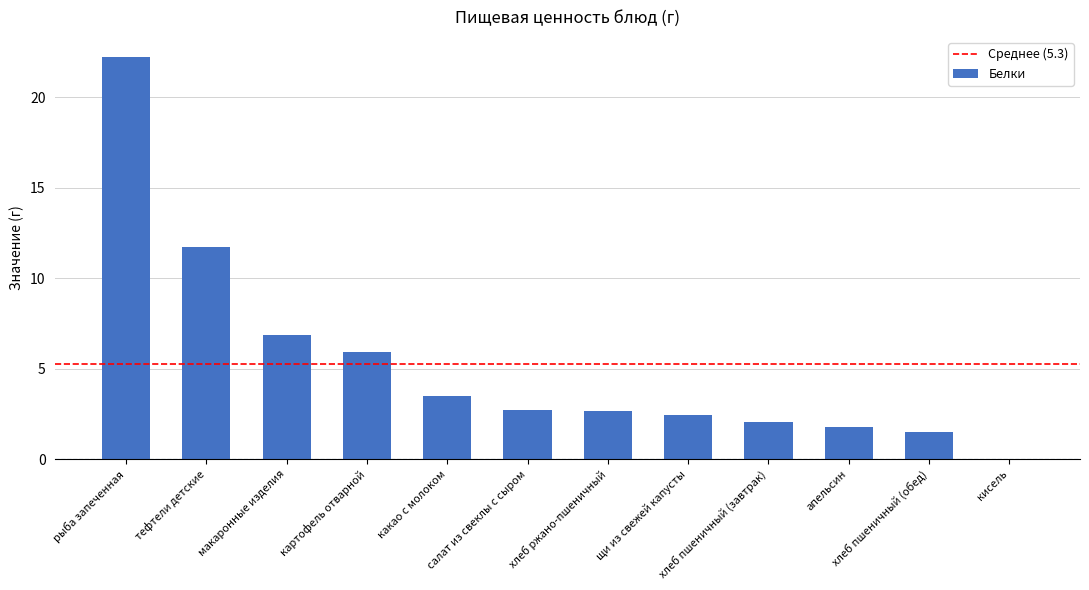

How many positive values are there?

11